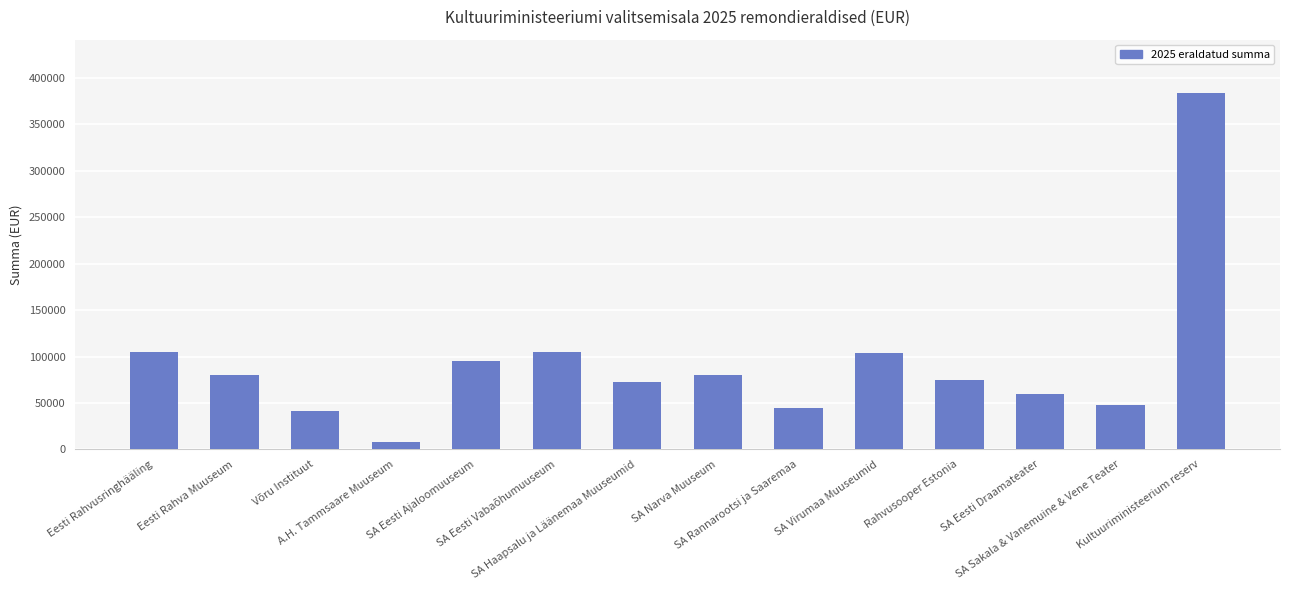

What is the sum of all values?

1302110